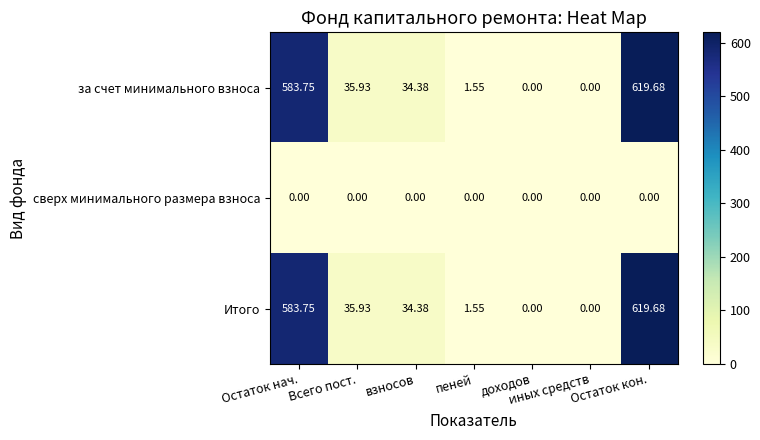

Which label corresponds to the largest value in the chart?

Остаток кон.